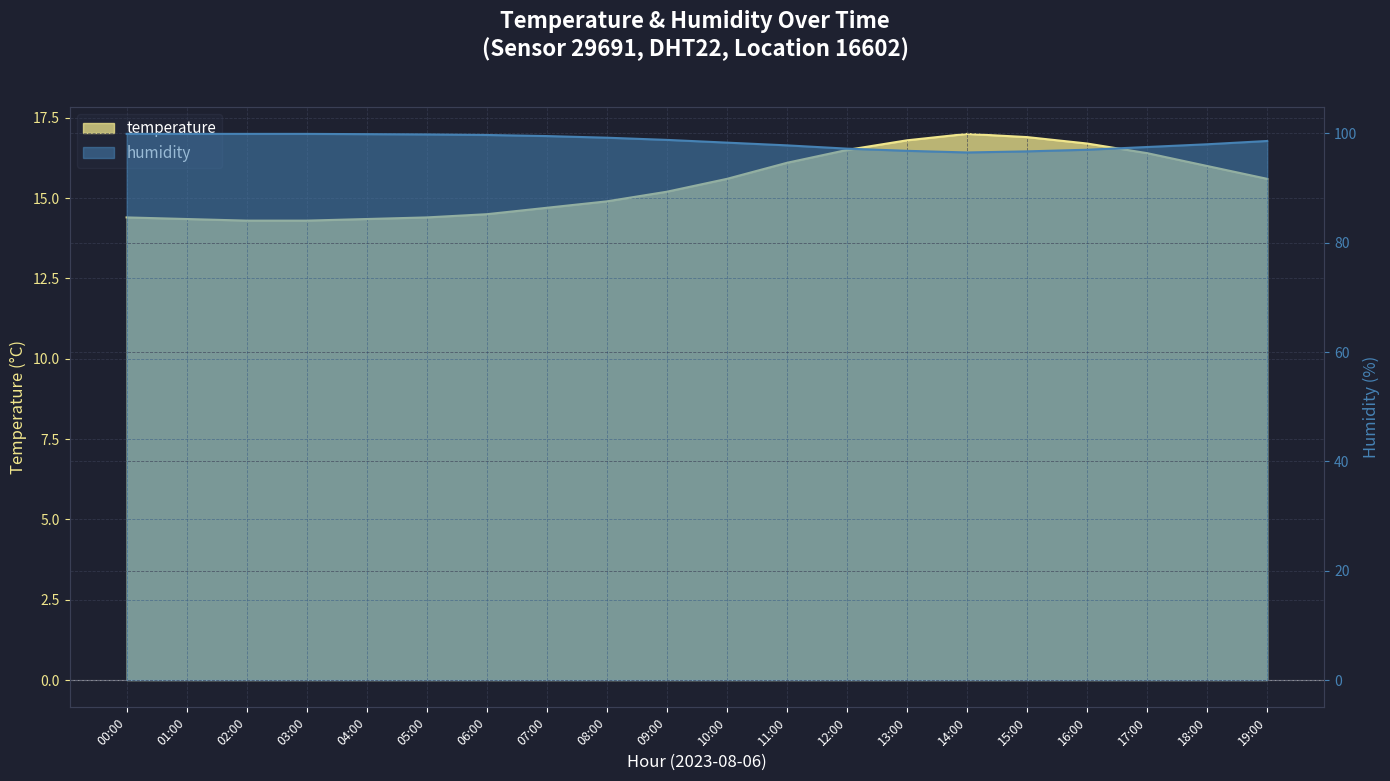

Reading left to right, extract all data points from this chart.

temperature: 00:00=14.4	01:00=14.3	02:00=14.3	03:00=14.3	04:00=14.3	05:00=14.4	06:00=14.5	07:00=14.7	08:00=14.9	09:00=15.2	10:00=15.6	11:00=16.1	12:00=16.5	13:00=16.8	14:00=17.0	15:00=16.9	16:00=16.7	17:00=16.4	18:00=16.0	19:00=15.6
humidity: 00:00=99.9	01:00=99.9	02:00=99.9	03:00=99.9	04:00=99.8	05:00=99.8	06:00=99.7	07:00=99.5	08:00=99.2	09:00=98.8	10:00=98.3	11:00=97.8	12:00=97.2	13:00=96.8	14:00=96.5	15:00=96.7	16:00=97.0	17:00=97.5	18:00=98.0	19:00=98.6